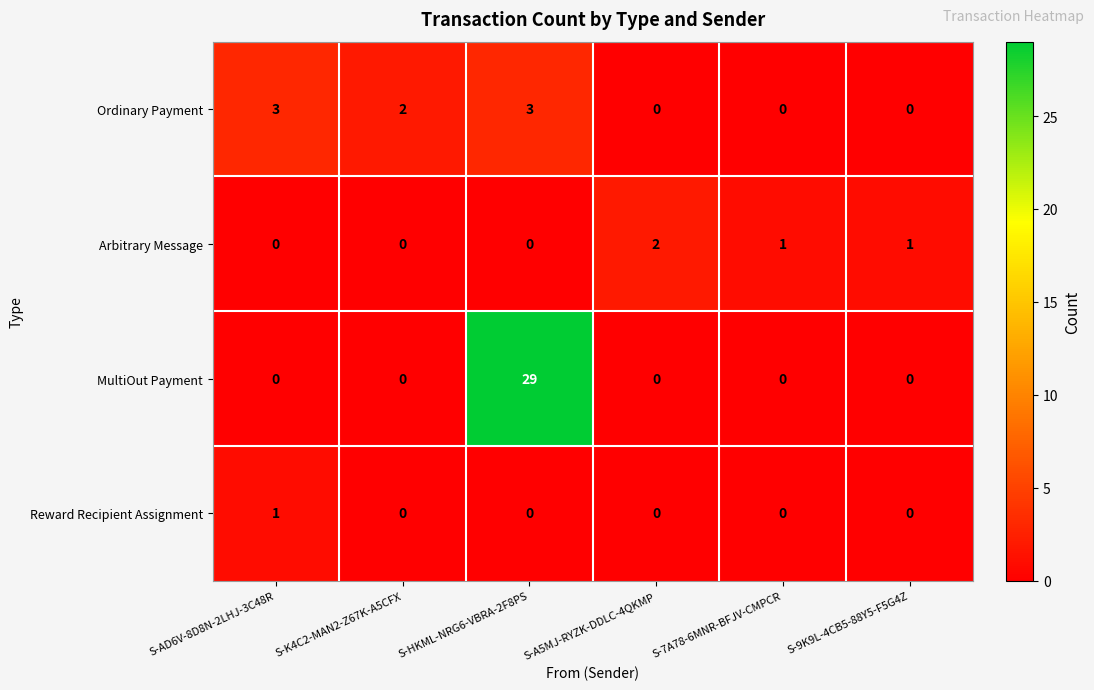

What is the highest value of the Ordinary Payment series?

3